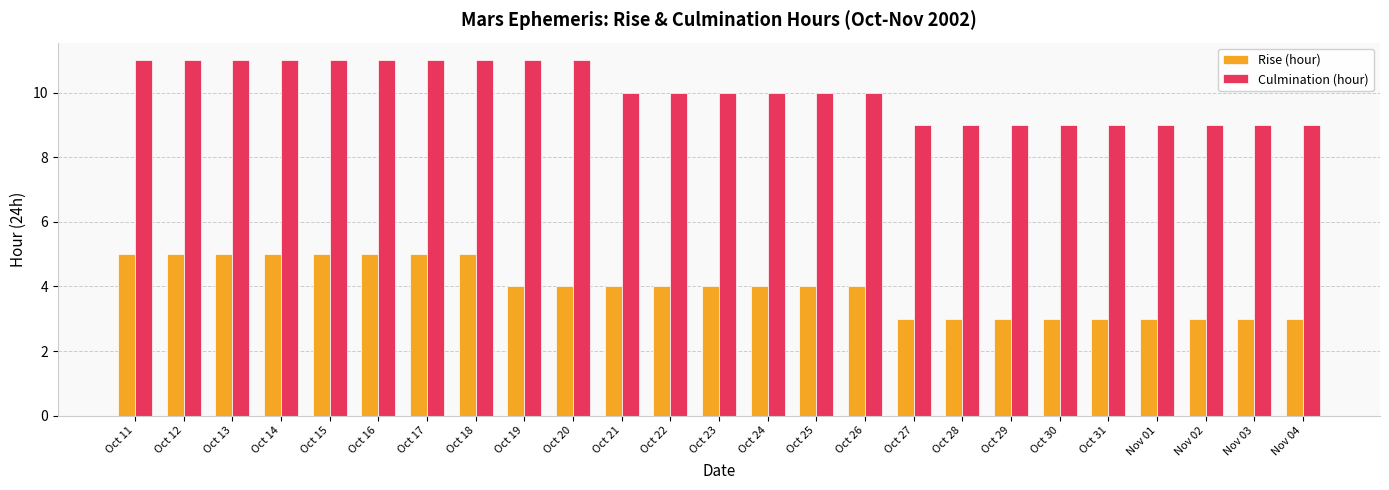

What are all the series names shown in the legend?

Rise (hour), Culmination (hour)